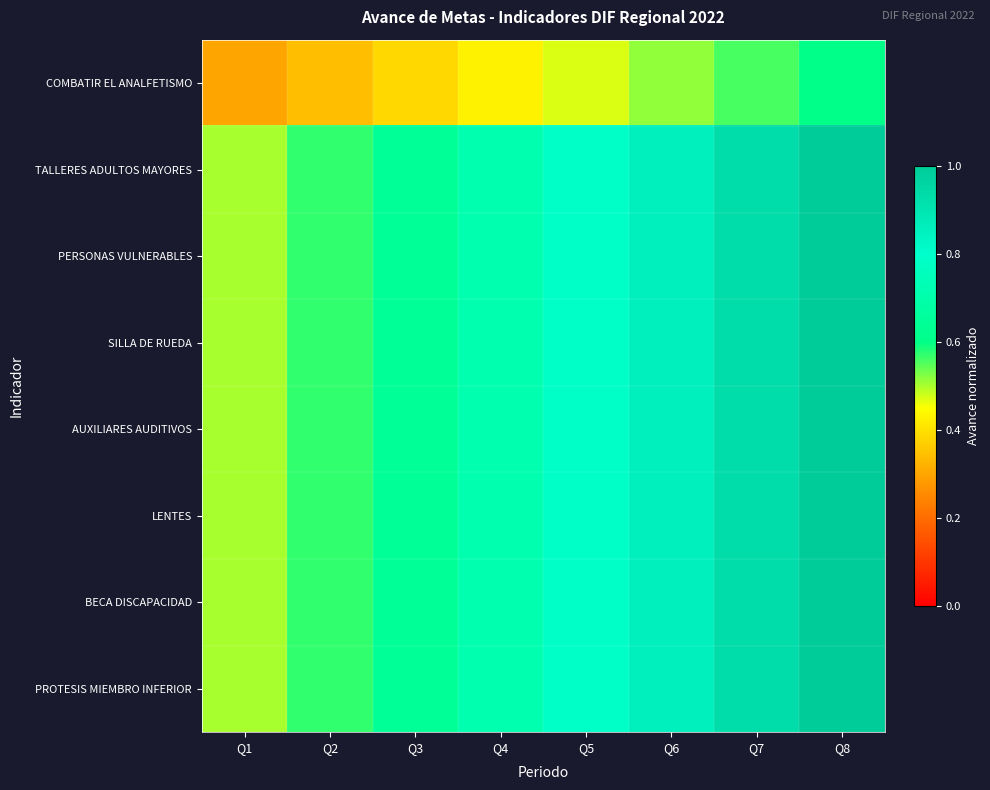

Count the number of data series in this chart.

8